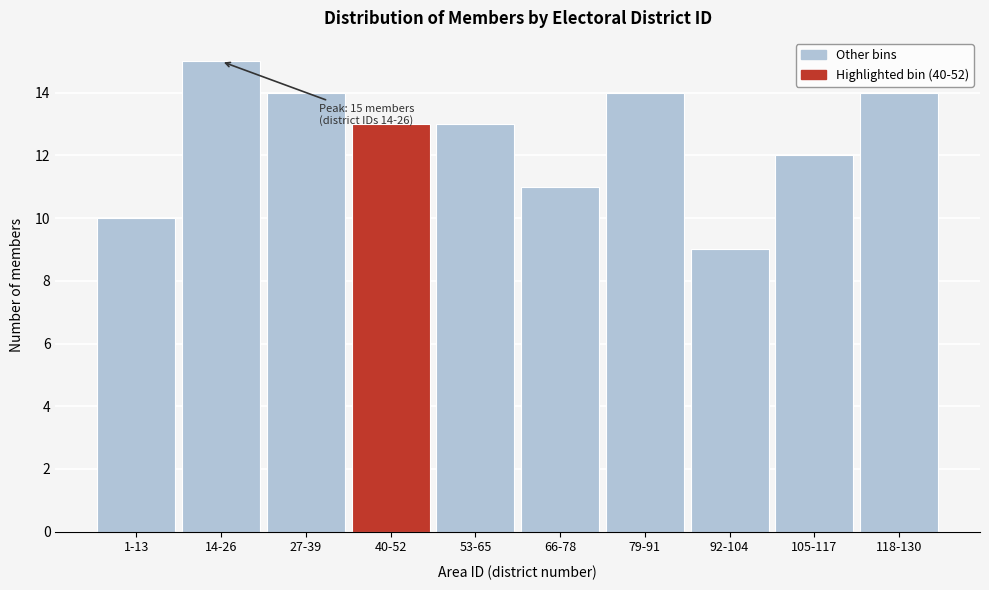

Reading left to right, what are all the values shown in this chart?

1-13=10	14-26=15	27-39=14	40-52=13	53-65=13	66-78=11	79-91=14	92-104=9	105-117=12	118-130=14